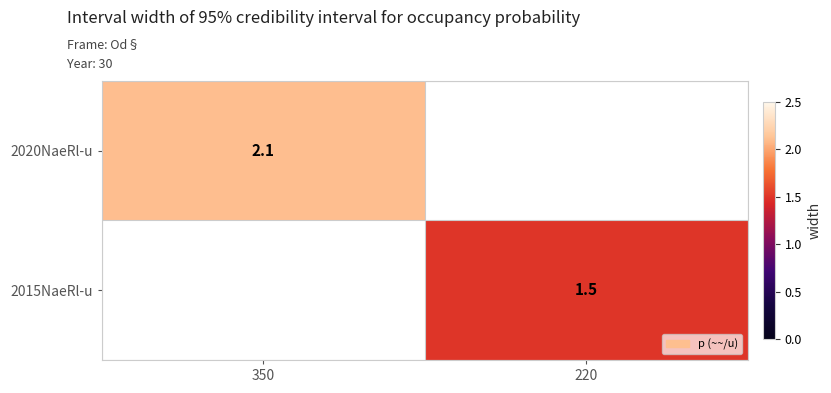

True or false: 2020NaeRl-u has a value of 3.7 at 350.

False